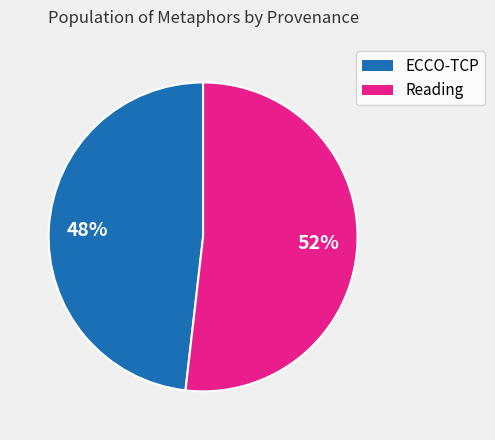

Do Reading and ECCO-TCP together represent more than half of the pie?

Yes